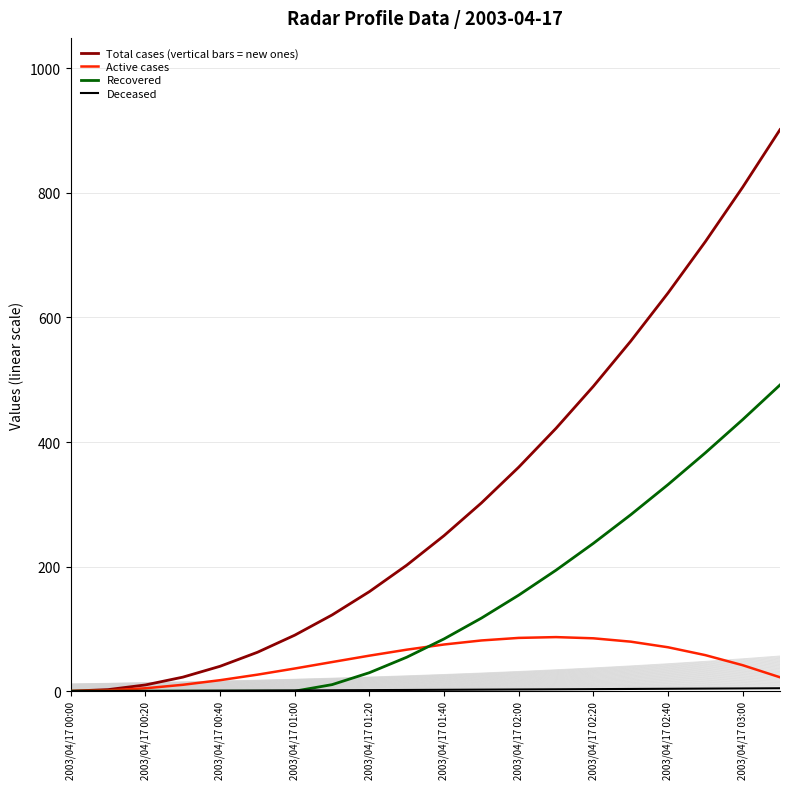

The Total cases (vertical bars = new ones) series shows 639.4 at 2003/04/17 02:40. True or false?

True